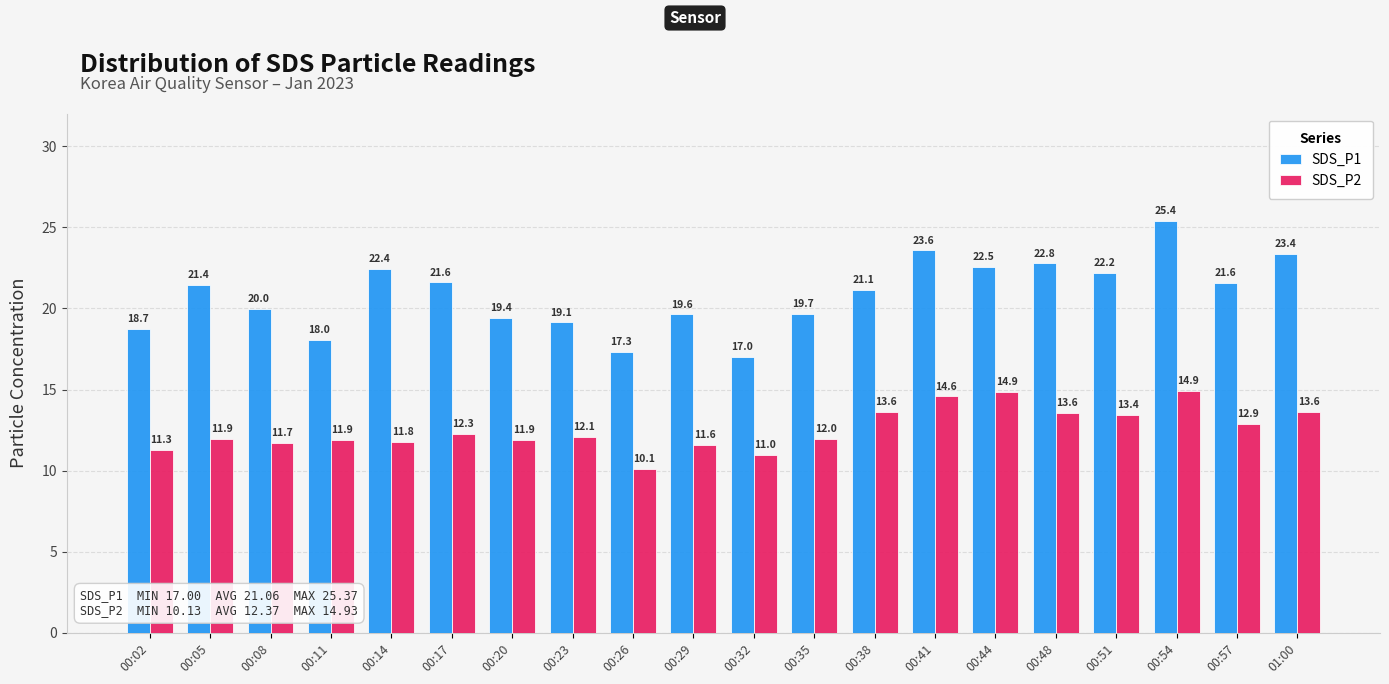

The value of SDS_P1 at 00:02 is 18.7. True or false?

True